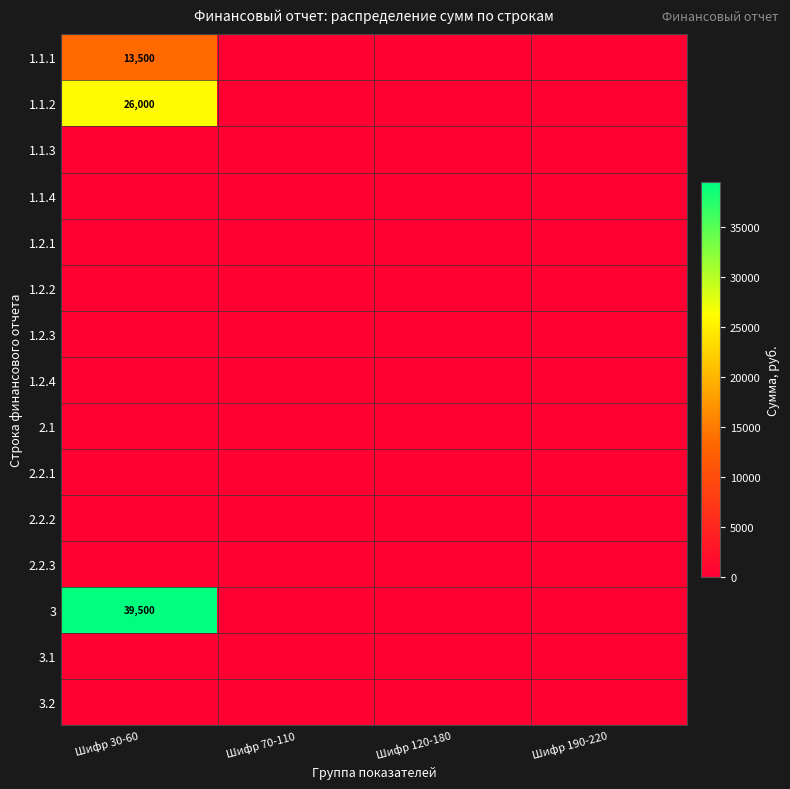

What is the average value of the 1.1.1 series?

3375